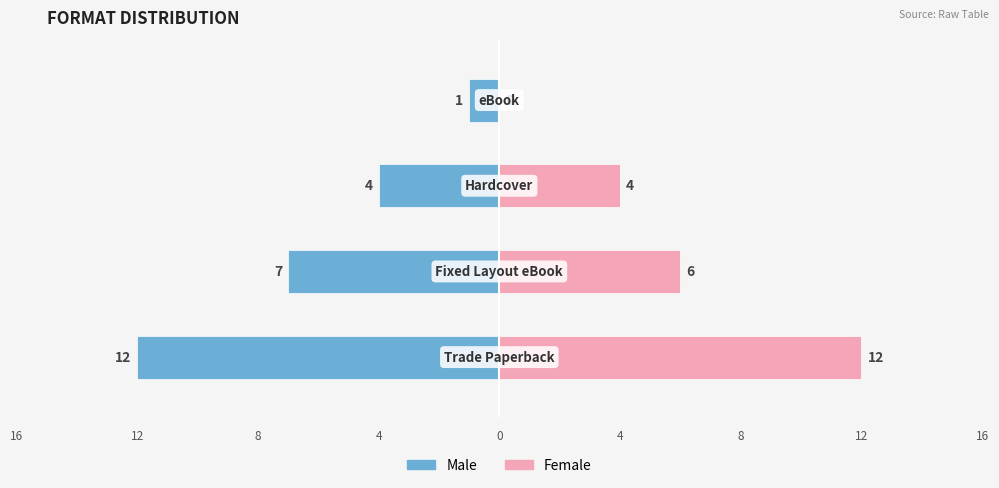

Rank the series by their average value, from lowest to highest.

Male, Female